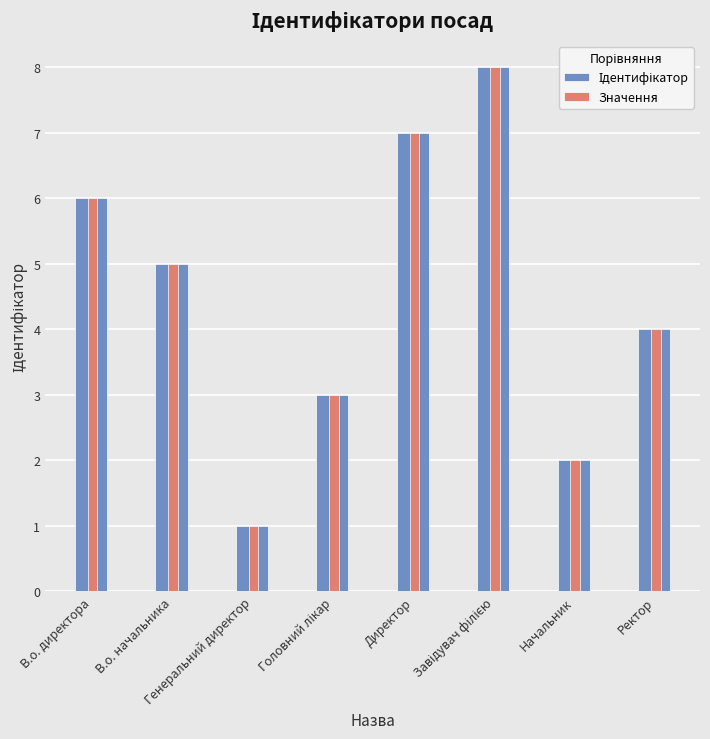

Count the Значення values in the range 3 to 7.

5